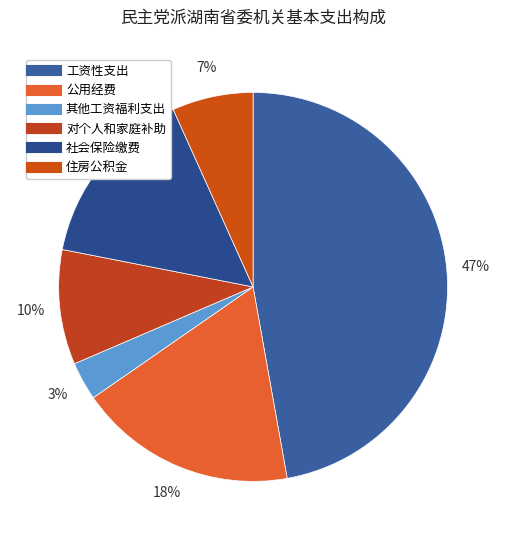

Is 住房公积金 the majority of the pie?

No